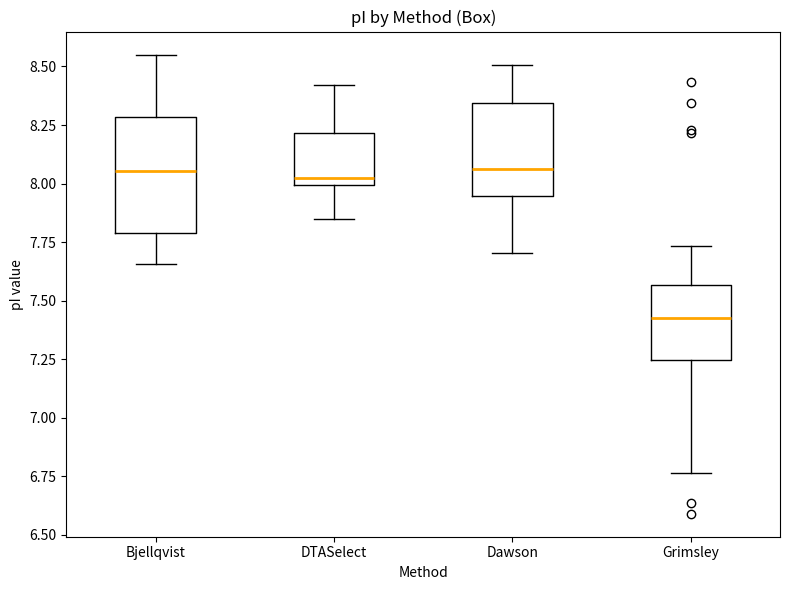

Which box's median line is the lowest?

Grimsley